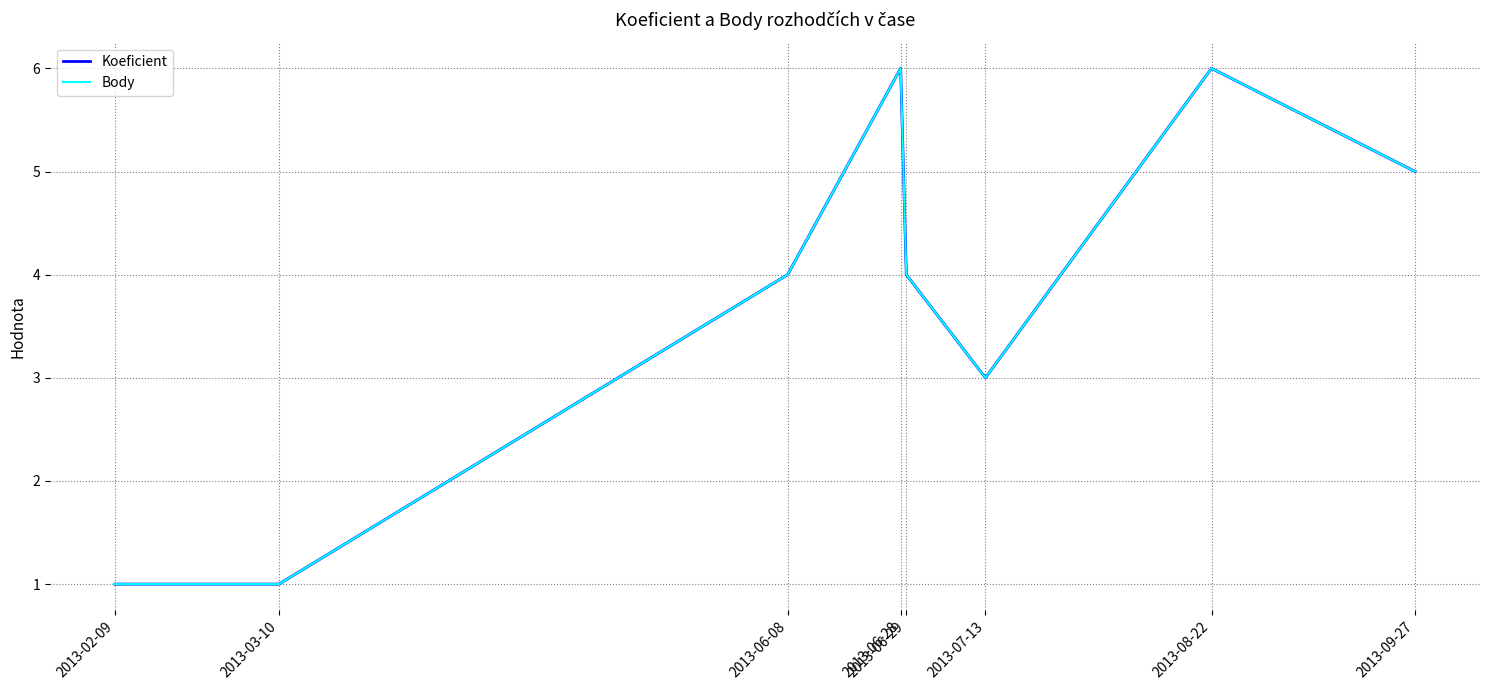

Rank the series by their maximum value, from lowest to highest.

Koeficient, Body